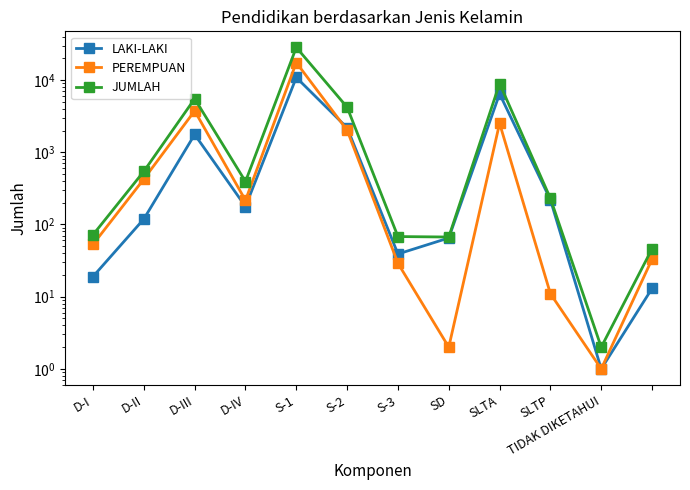

What is the spread (max minus min) of values at TIDAK DIKETAHUI?

1